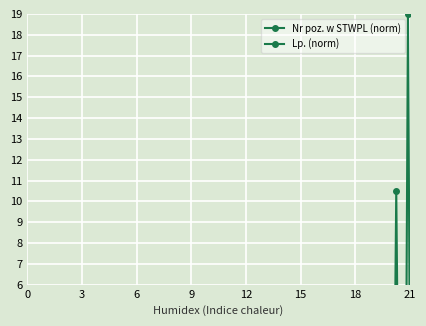

What is the total value across all series at 21?

4.5